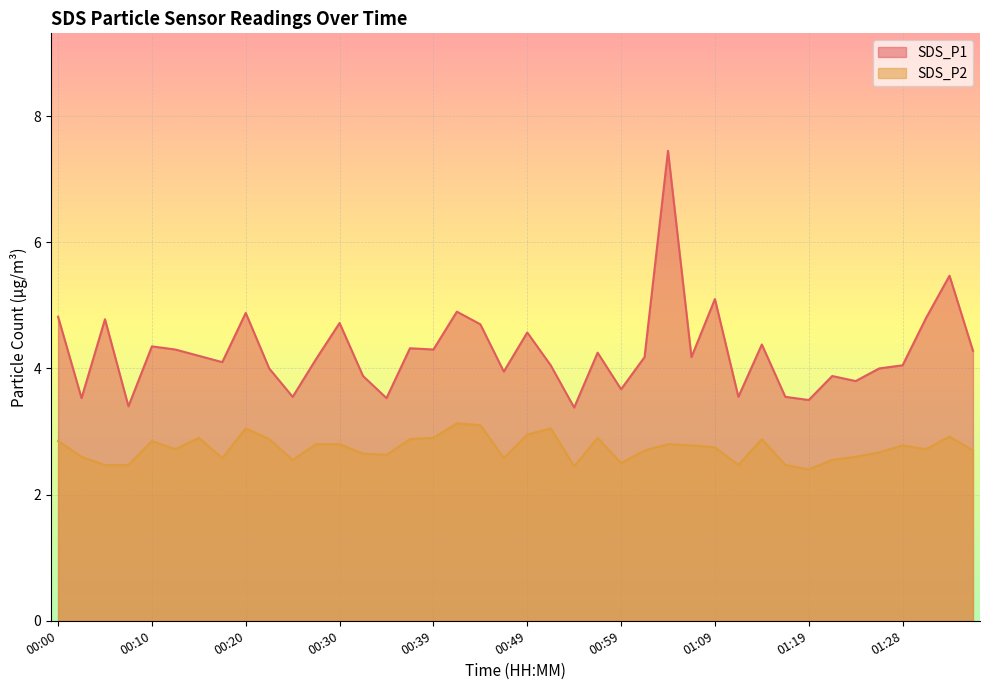

What is the label of the 19th point from the left?

00:44